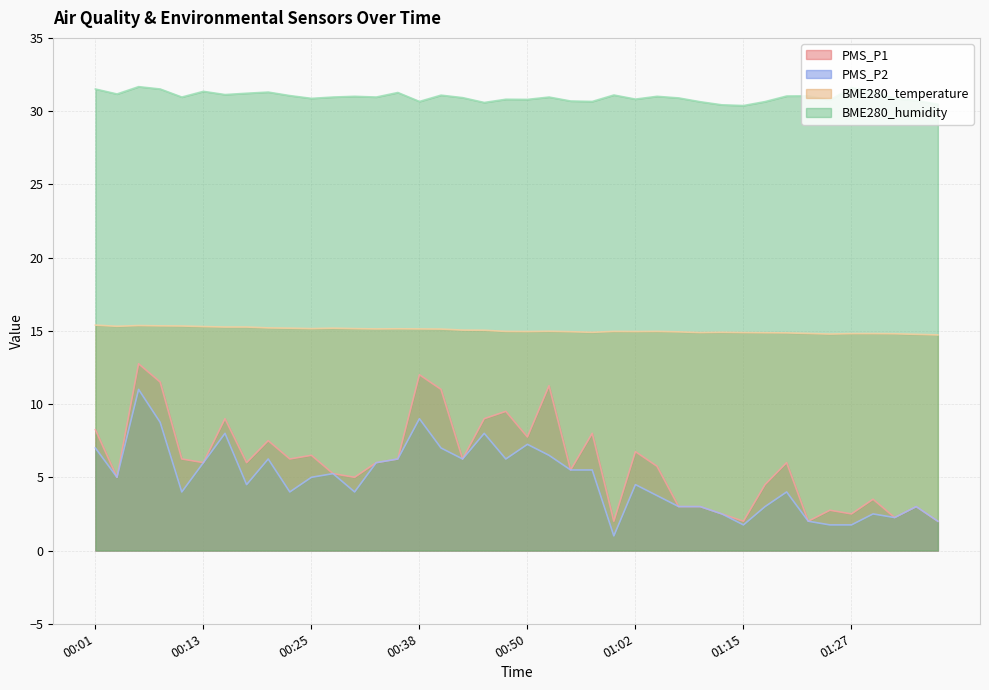

Where is PMS_P1 nearest to the value 7?

01:02